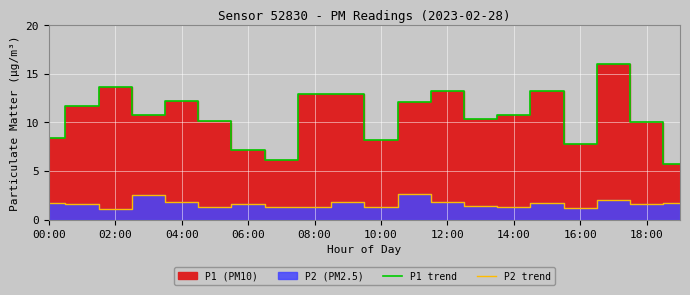

Reading left to right, list all the values displayed in this chart.

P1 trend: 8.3	11.7	13.6	10.8	12.2	10.1	7.2	6.1	12.9	12.9	8.2	12.1	13.2	10.3	10.8	13.2	7.7	16.0	10.1	5.7
P2 trend: 1.7	1.6	1.1	2.5	1.8	1.3	1.6	1.2	1.3	1.8	1.3	2.6	1.8	1.4	1.3	1.7	1.1	2.0	1.6	1.8